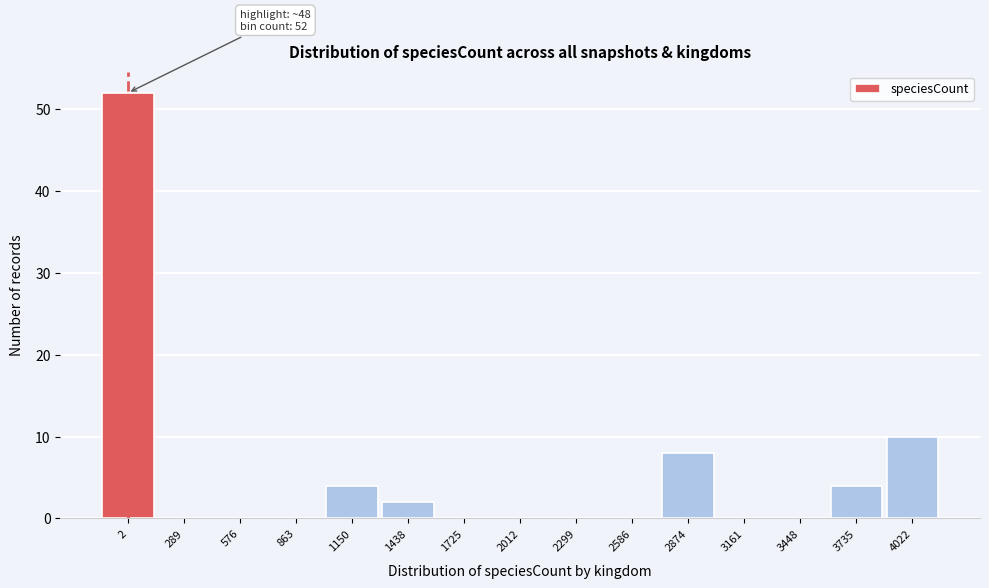

Reading left to right, what are all the values shown in this chart?

2=52	289=0	576=0	863=0	1150=4	1438=2	1725=0	2012=0	2299=0	2586=0	2874=8	3161=0	3448=0	3735=4	4022=10